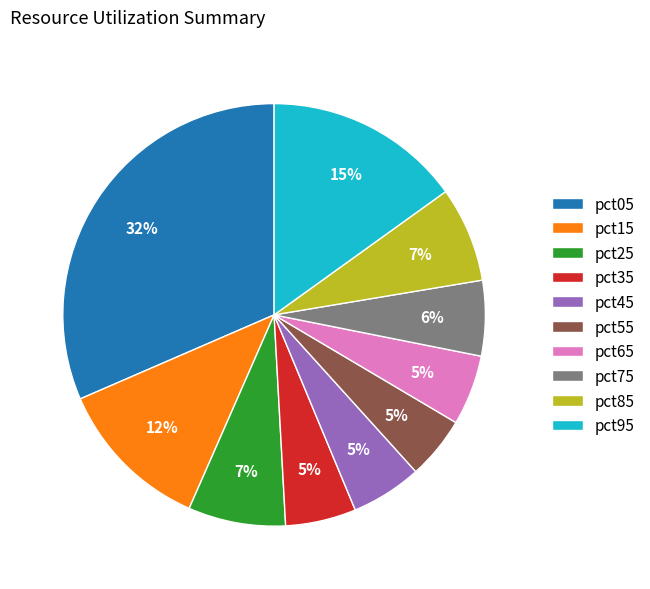

True or false: pct95 accounts for 8% of the total.

False